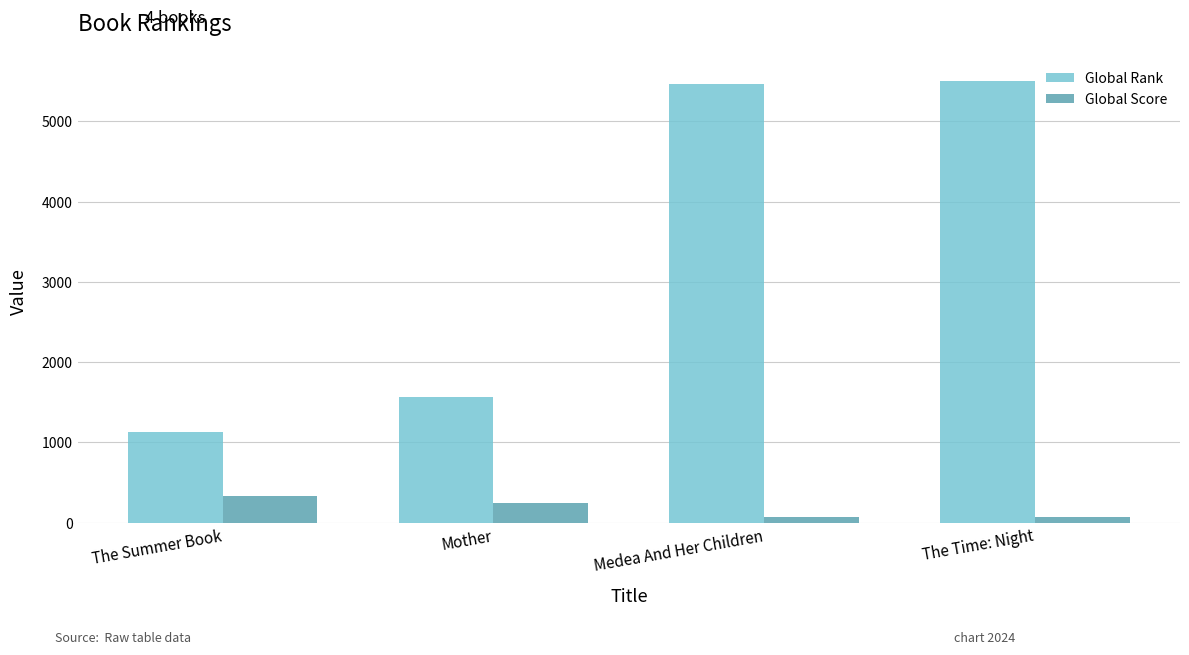

Where is Global Score nearest to the value 205?

Mother